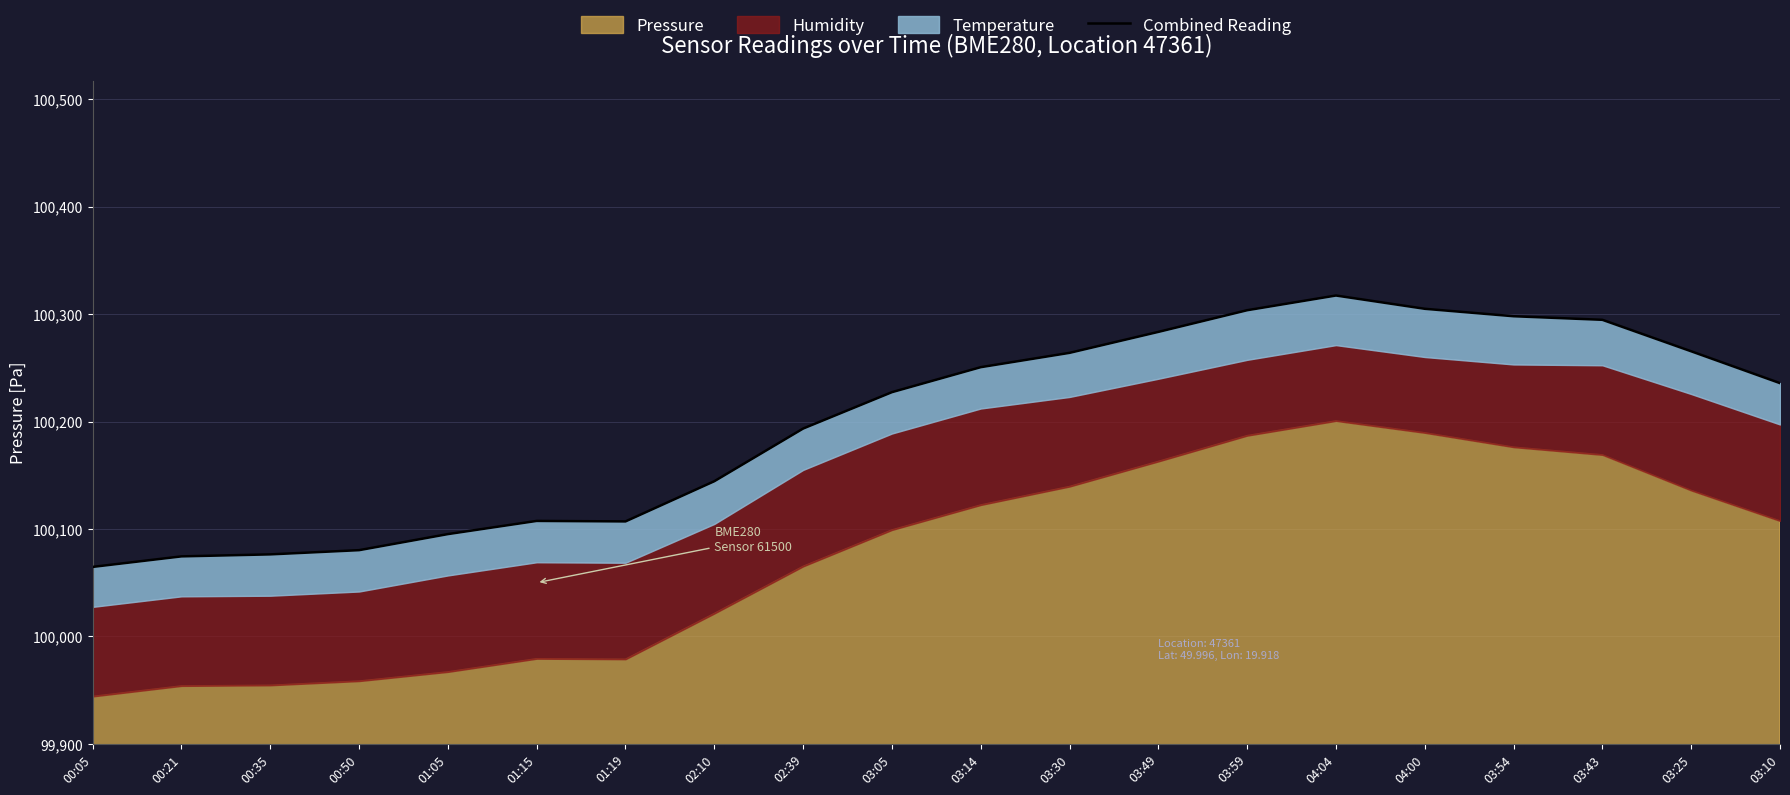

Is it true that the value at 03:49 is 30723.8?

False